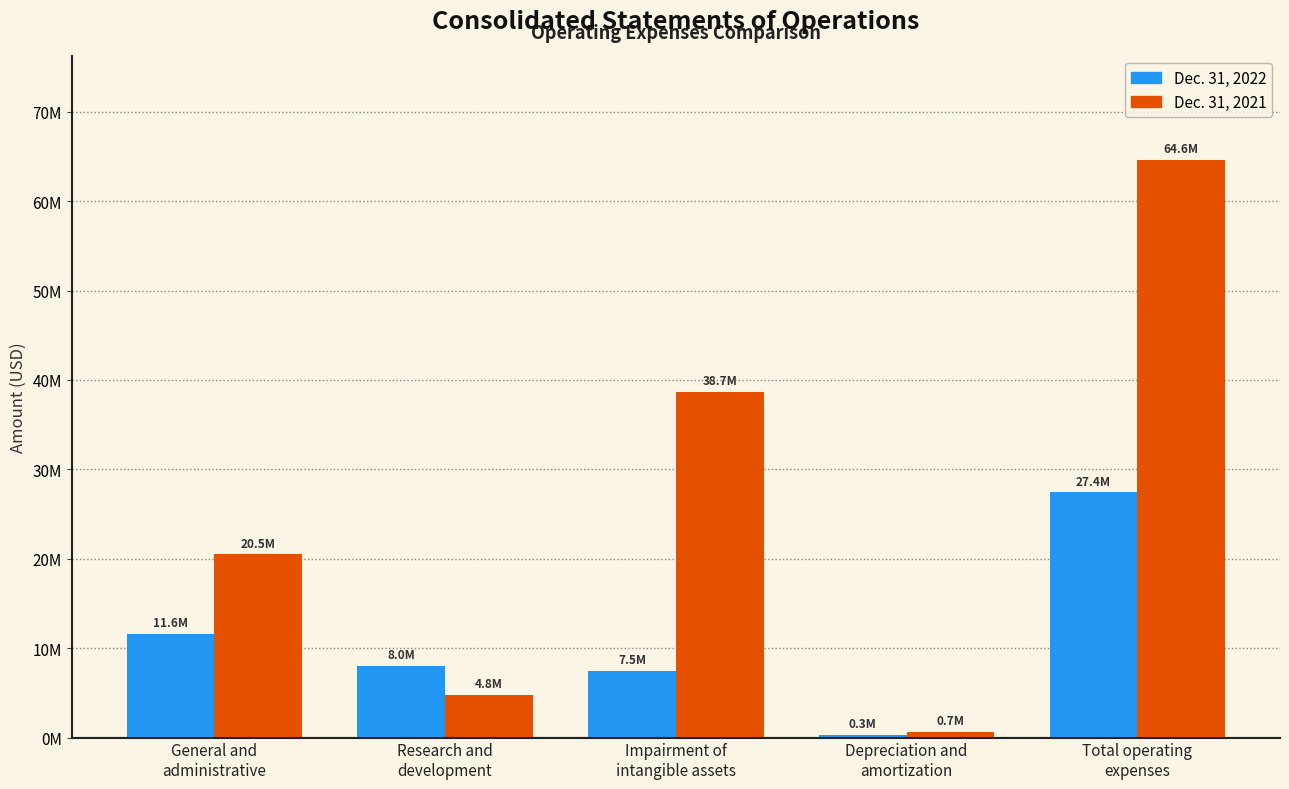

What is the label of the 1st bar from the left?

General and
administrative